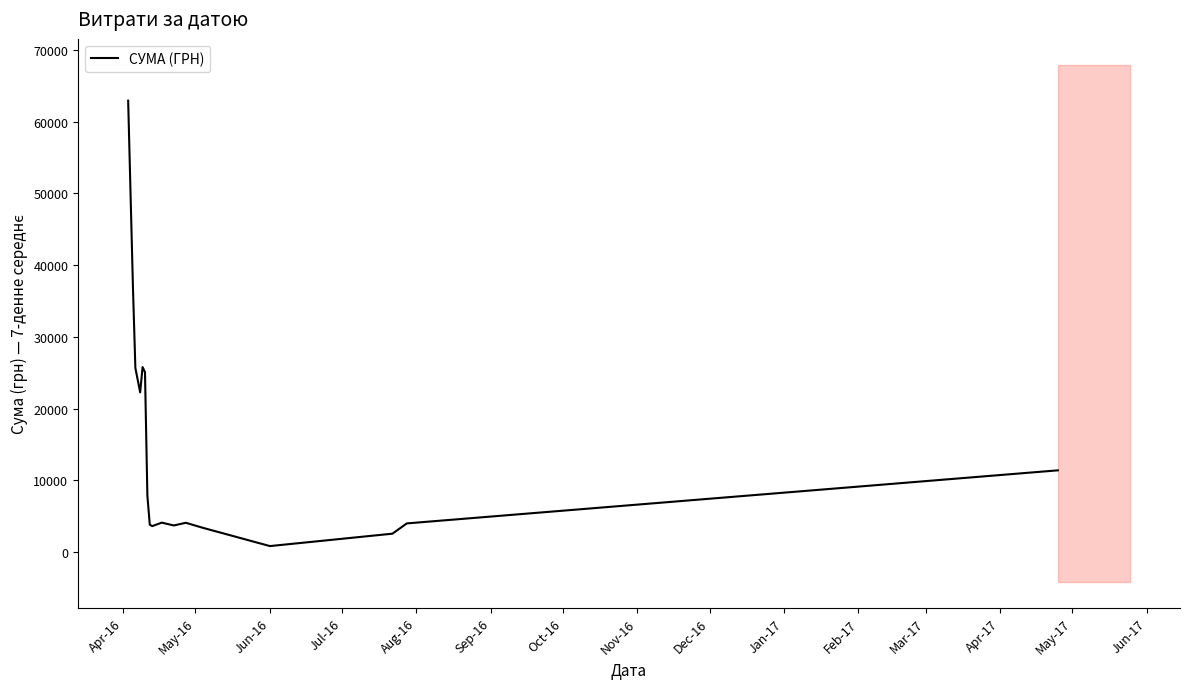

What is the minimum value shown in the chart?

859.6